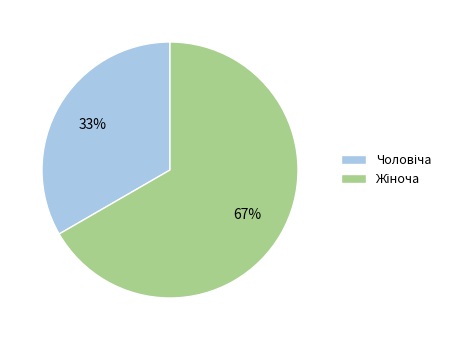

Does any single category account for the majority?

Yes